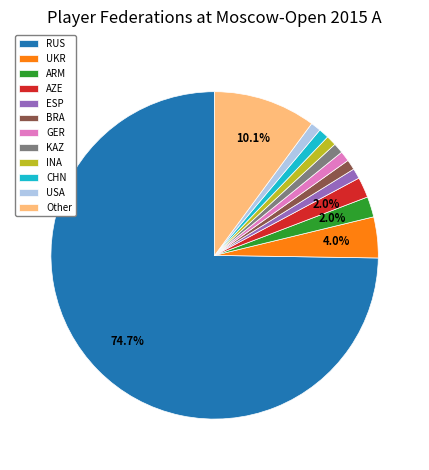

To the nearest percent, what percentage of the pie is INA?

1%